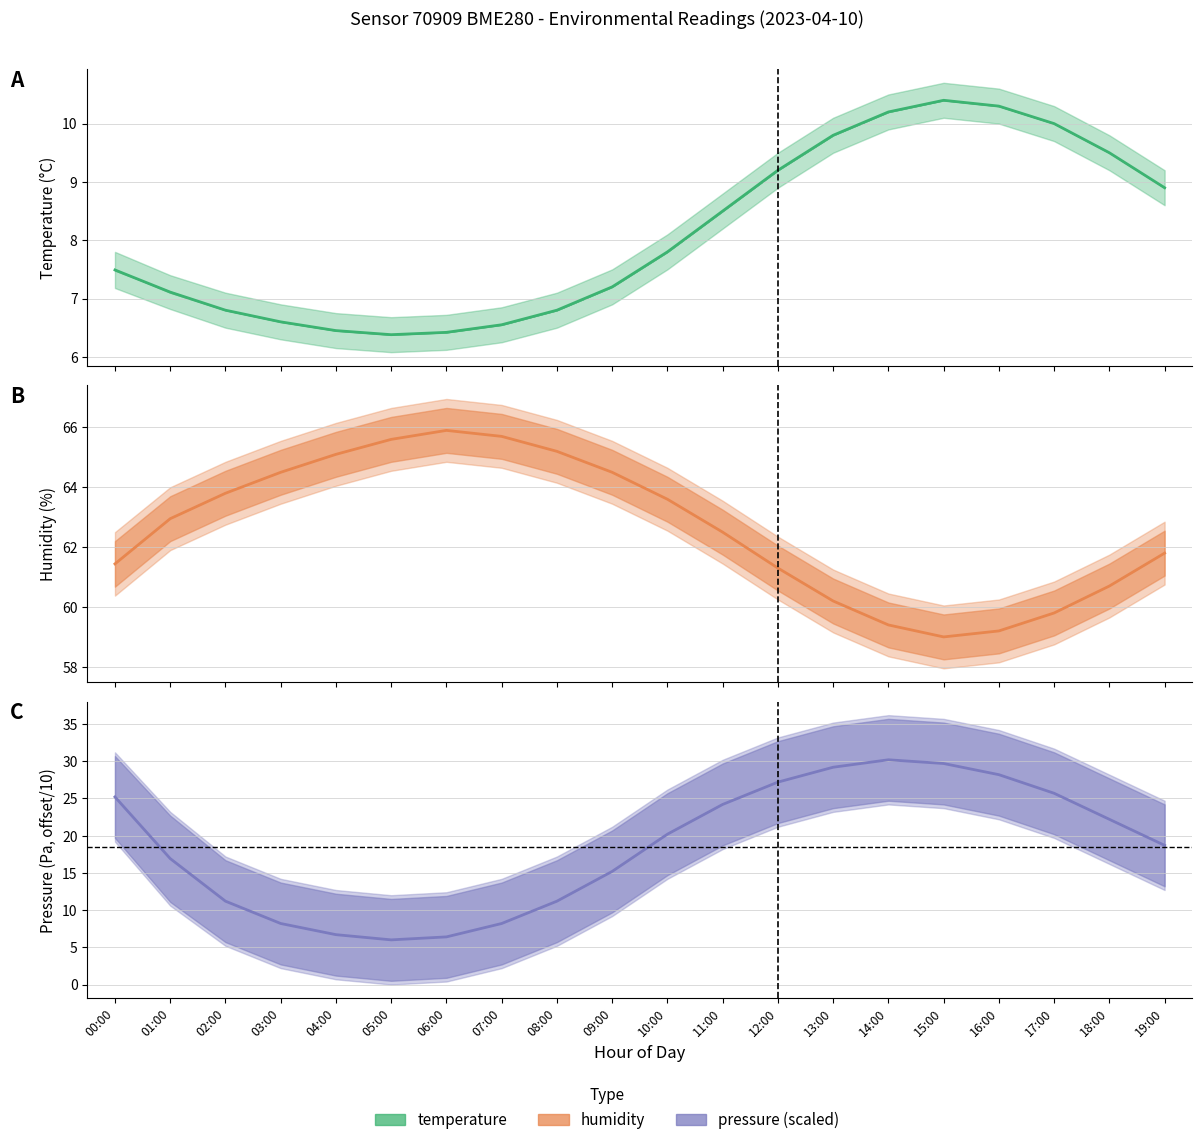

How many values in the temperature series exceed 7?

13